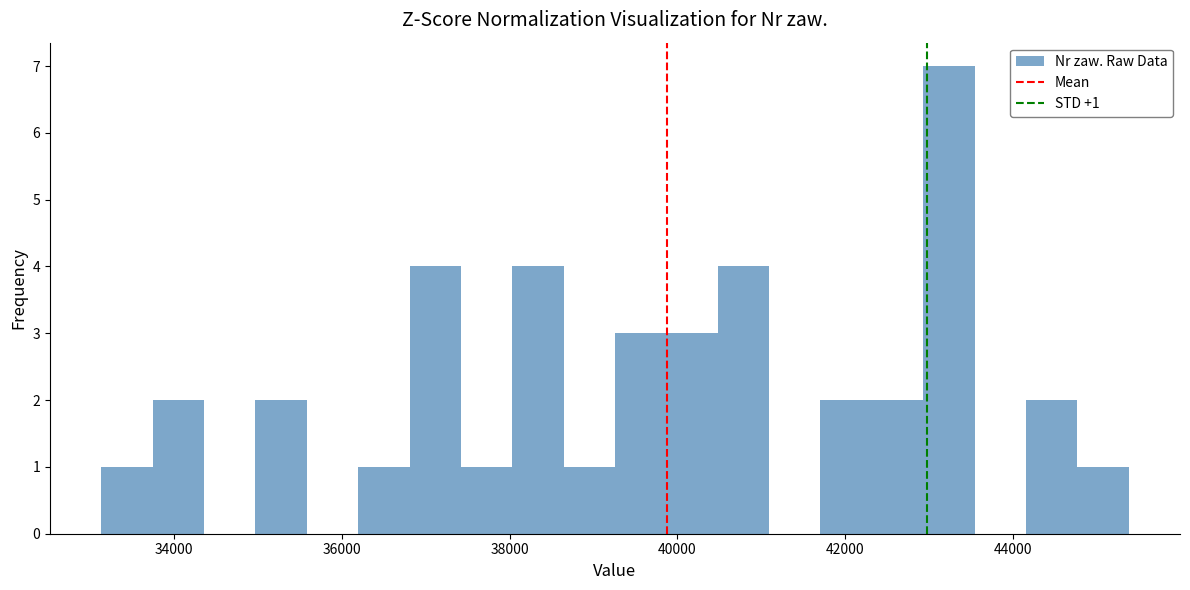

Read against the x-axis, roughly where is the centre of the tallest bar?

43200